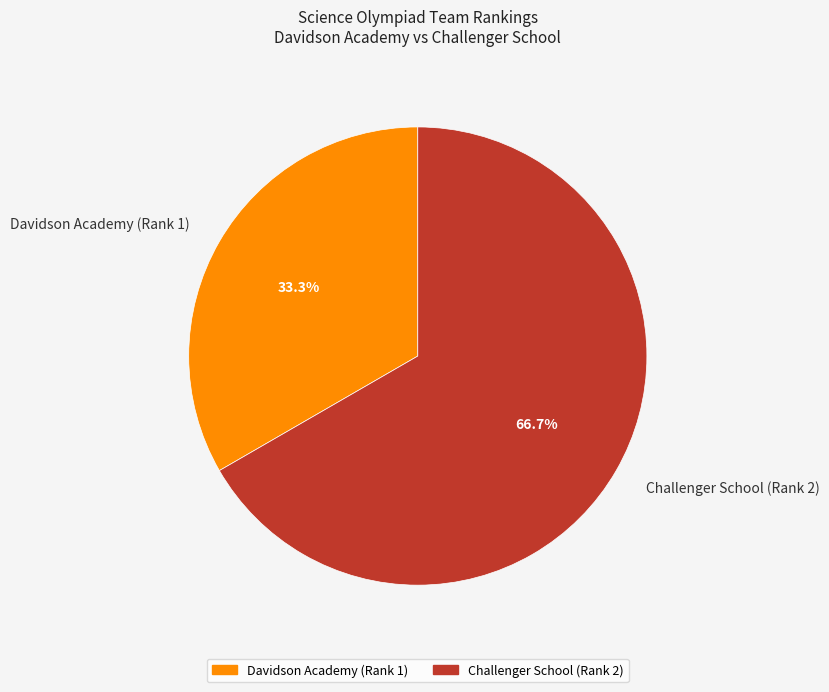

True or false: Davidson Academy (Rank 1) accounts for 44% of the total.

False